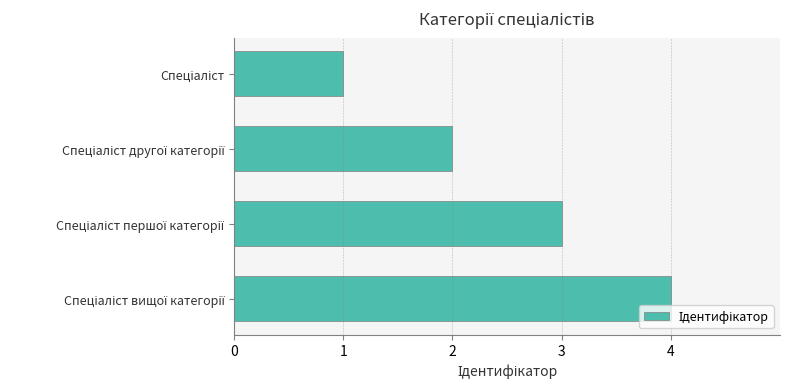

What is the sum of all values?

10